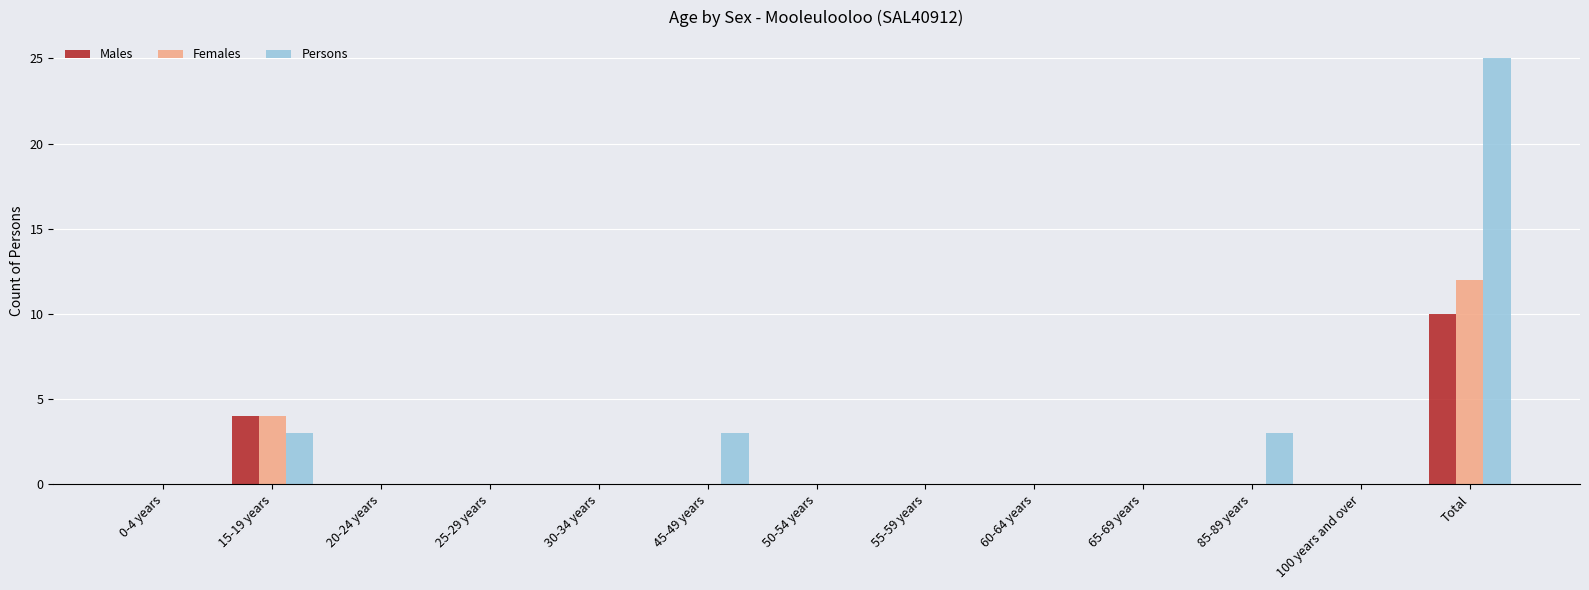

The Persons series shows 3 at 85-89 years. True or false?

True